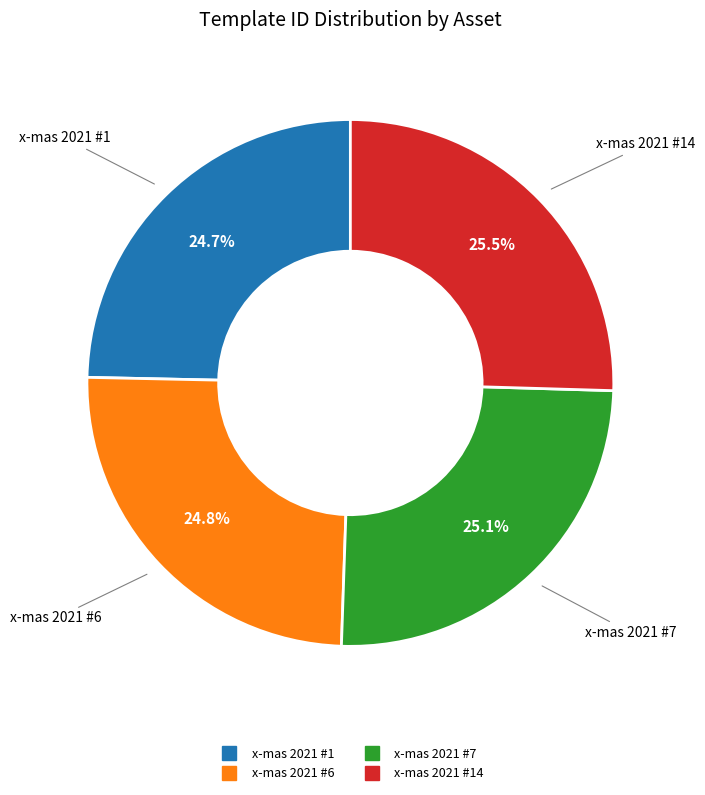

Is there a majority slice in this chart?

No